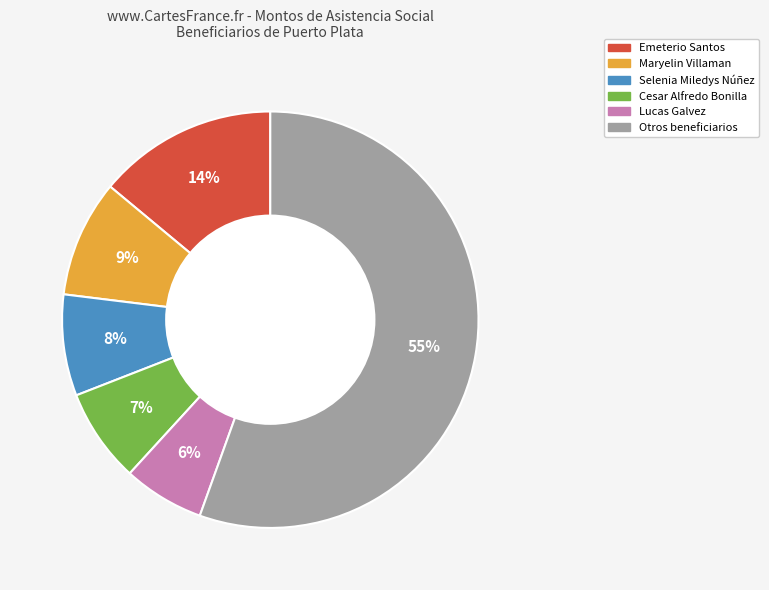

To the nearest percent, what is the average slice percentage?

17%